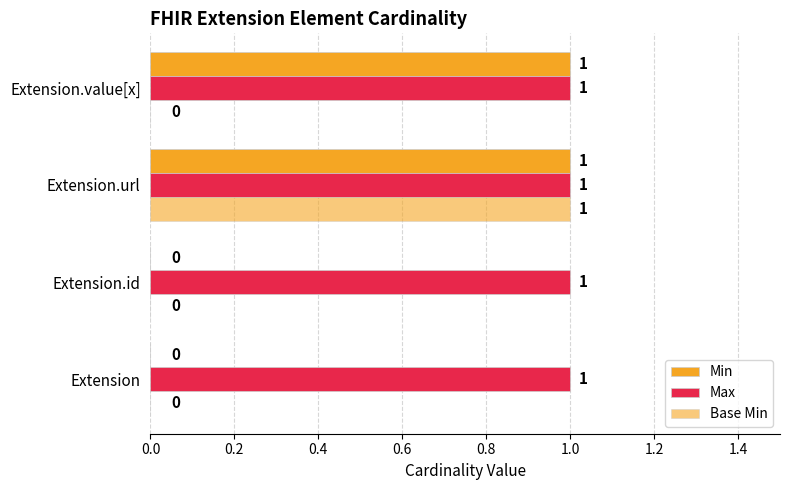

Which series has the widest spread of values?

Min